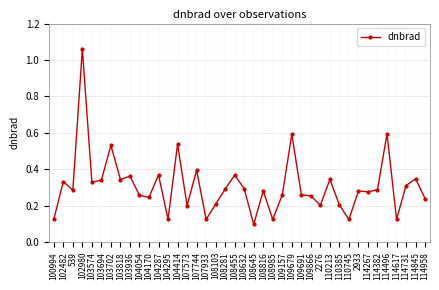

What is the approximate value at 114496?

0.6